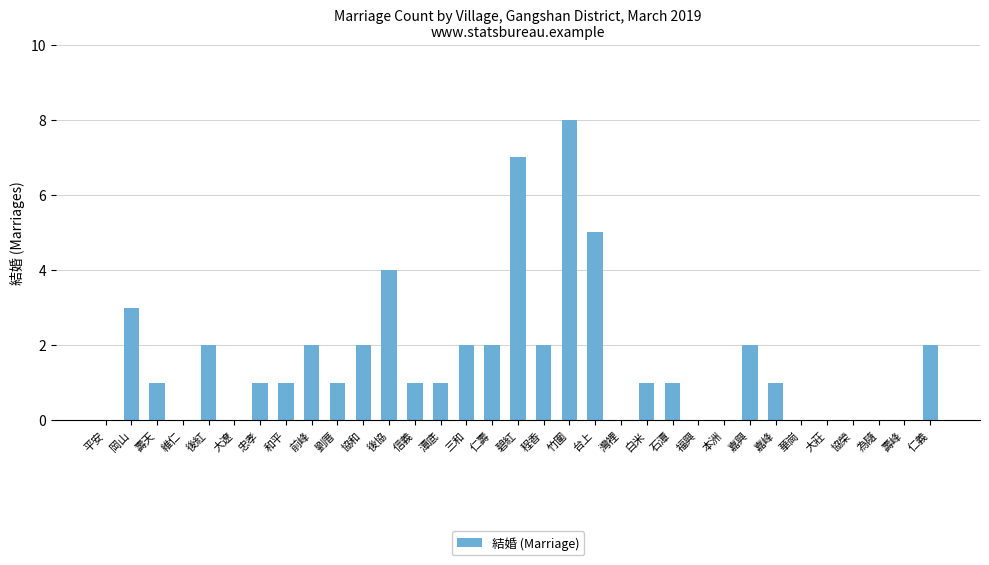

Which category has the highest value across all series?

竹圍